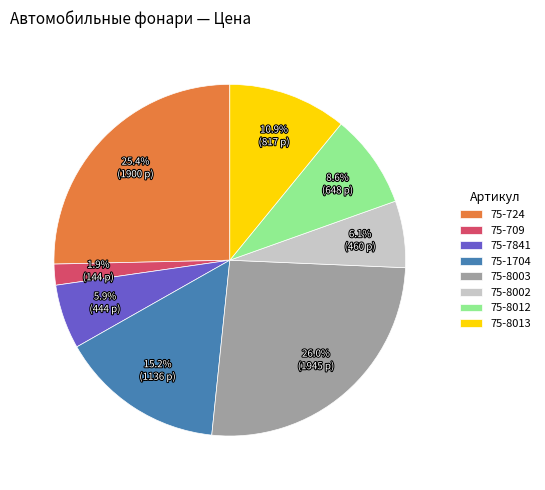

What percentage is NOT represented by 75-1704?

84.8%